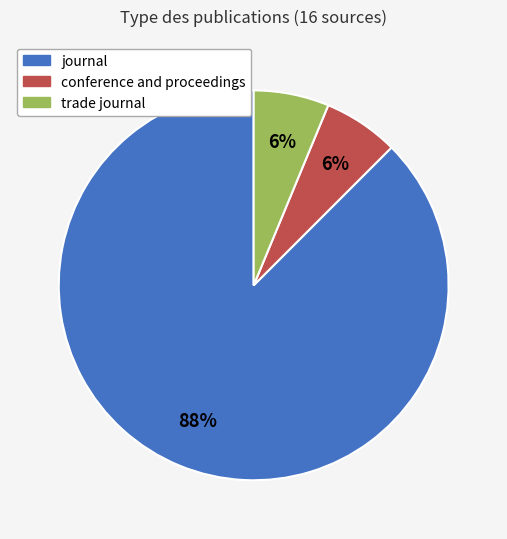

Which has a higher value, conference and proceedings or journal?

journal